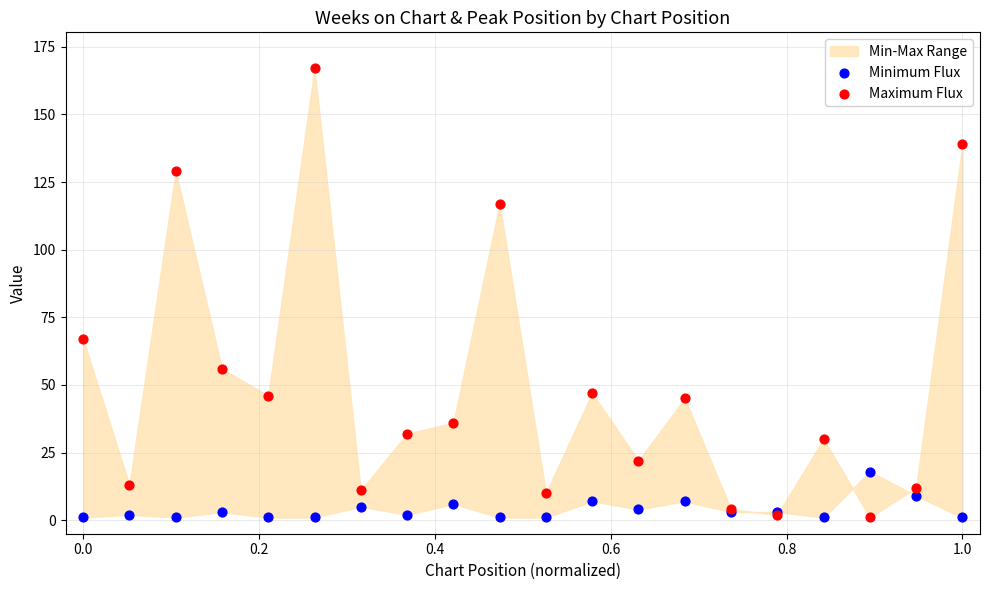

Which series contains the highest Y value?

Maximum Flux